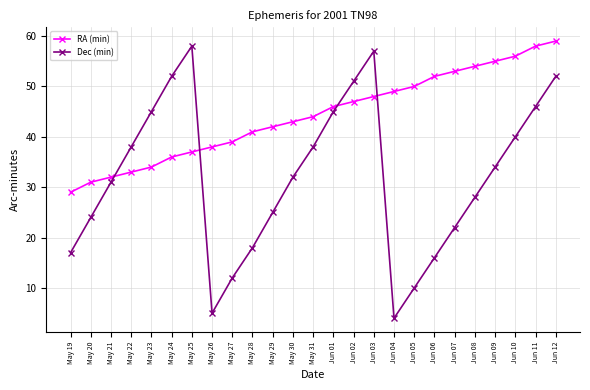

Reading left to right, what are all the values shown in this chart?

RA (min): 29	31	32	33	34	36	37	38	39	41	42	43	44	46	47	48	49	50	52	53	54	55	56	58	59
Dec (min): 17	24	31	38	45	52	58	5	12	18	25	32	38	45	51	57	4	10	16	22	28	34	40	46	52